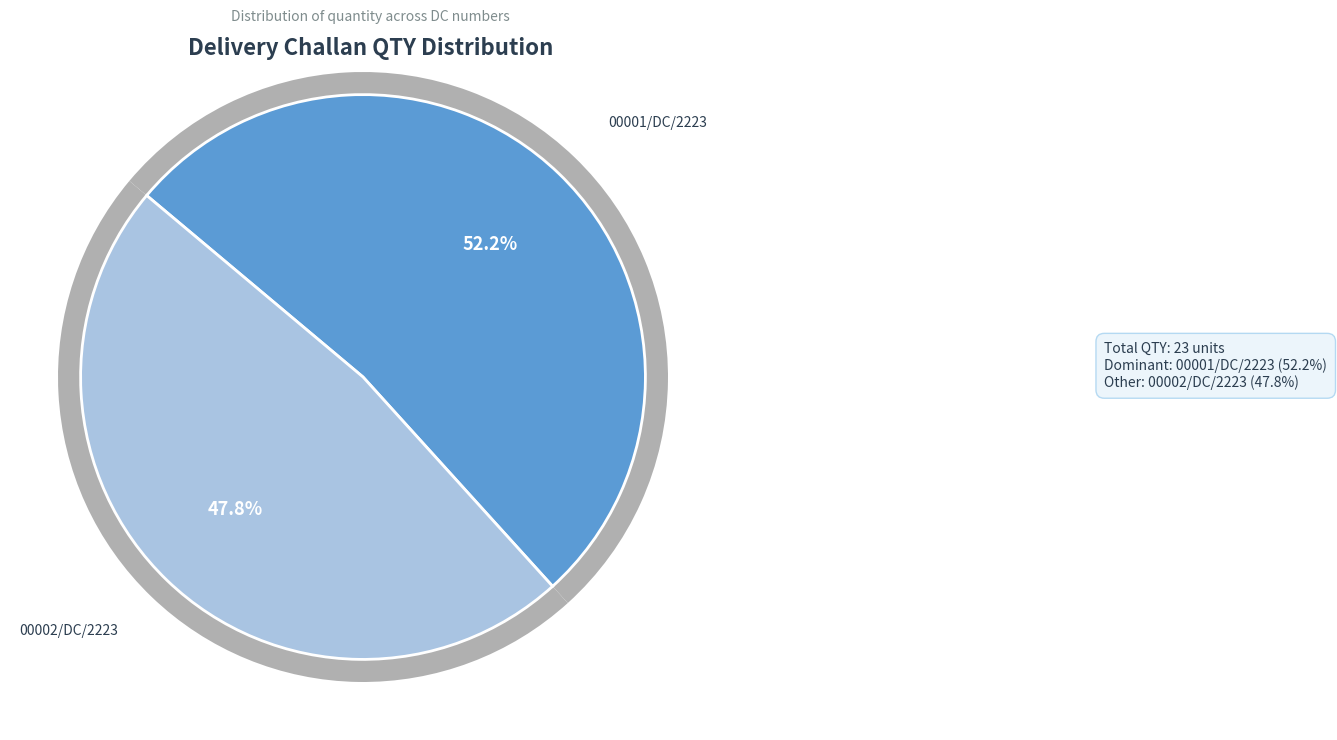

What is the change in value from 00001/DC/2223 to 00002/DC/2223?

-1